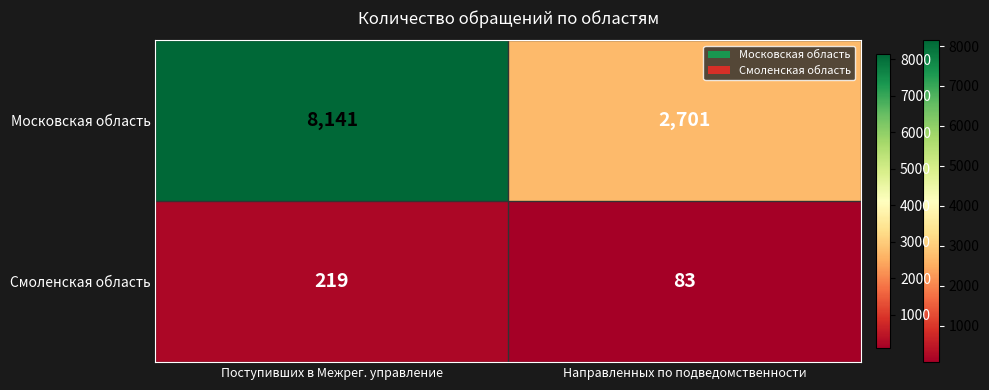

Between Поступивших в Межрег. управление and Направленных по подведомственности, which series saw the biggest shift?

Московская область